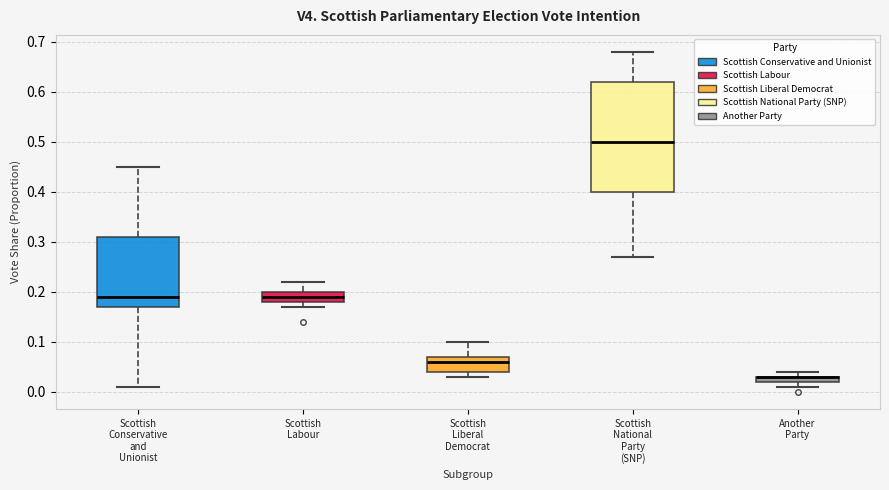

Where is the upper edge of the box for Another Party on the y-axis? The values are not printed on the chart, so give them approximately, as read against the axis.

0.03